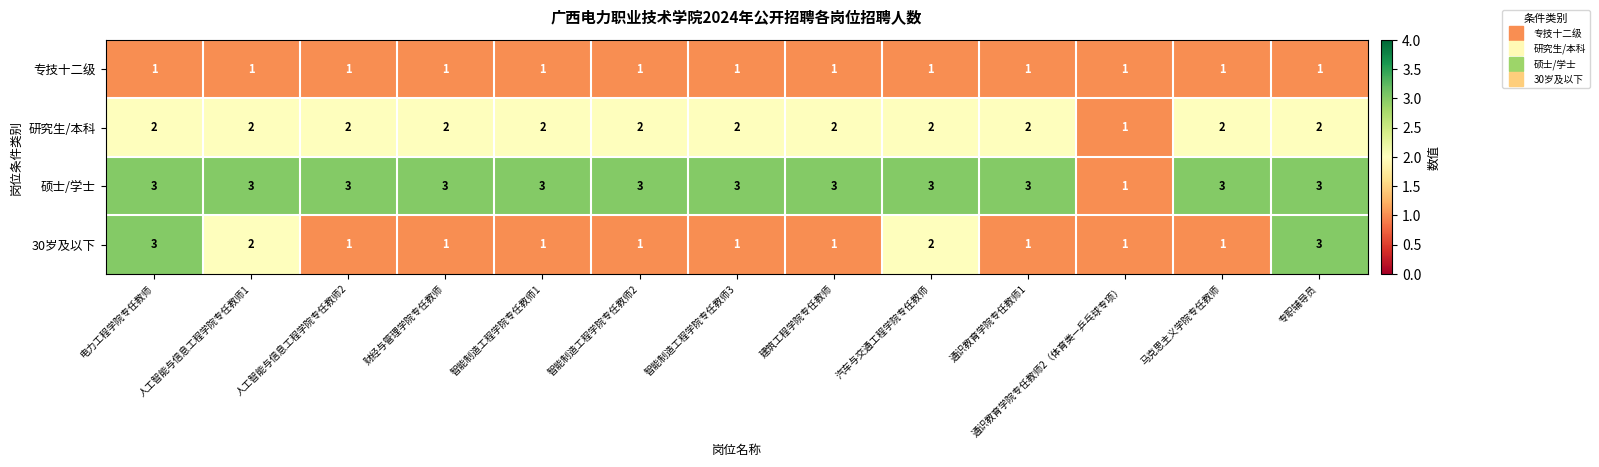

What is the highest value of the 硕士/学士 series?

3